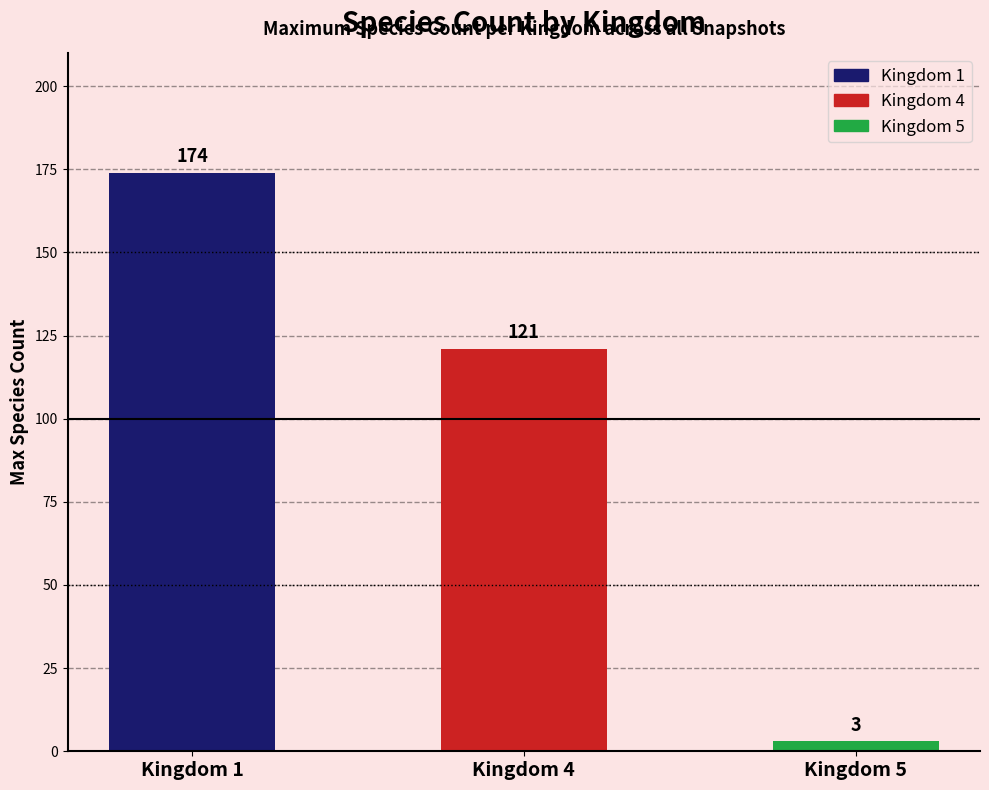

Between 10 and 15, which series saw the biggest shift?

Kingdom 4